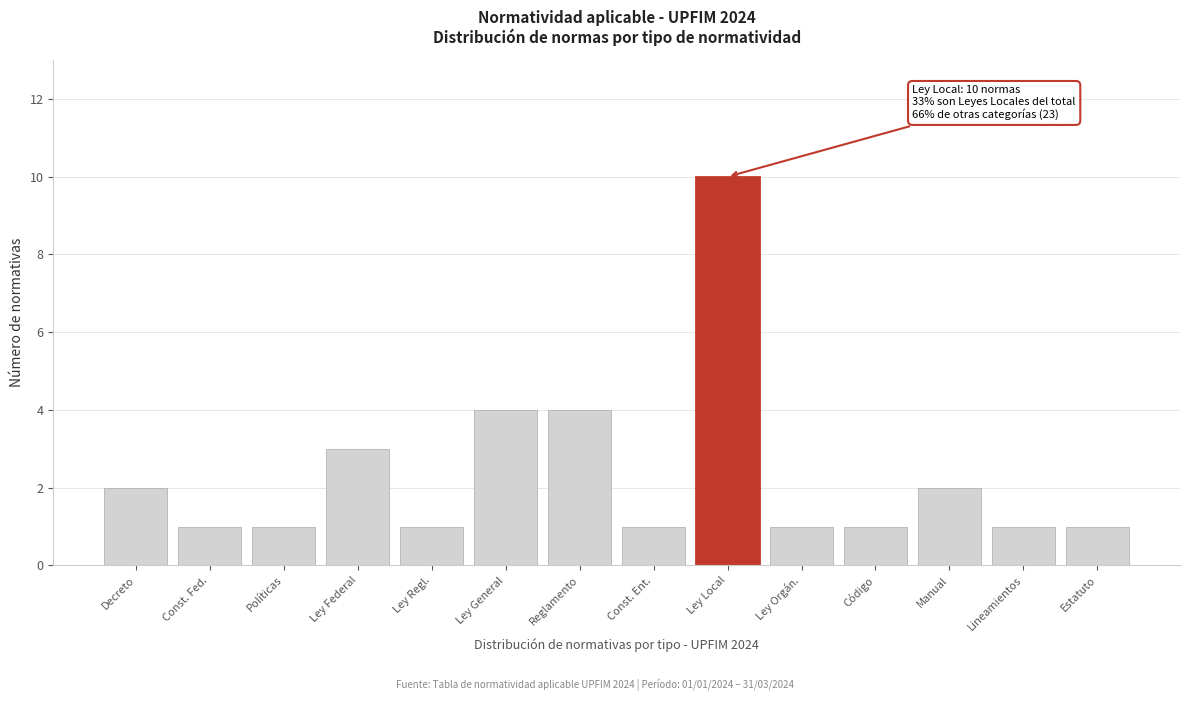

Reading right to left, extract all data points from this chart.

Estatuto=1	Lineamientos=1	Manual=2	Código=1	Ley Orgán.=1	Ley Local=10	Const. Ent.=1	Reglamento=4	Ley General=4	Ley Regl.=1	Ley Federal=3	Políticas=1	Const. Fed.=1	Decreto=2